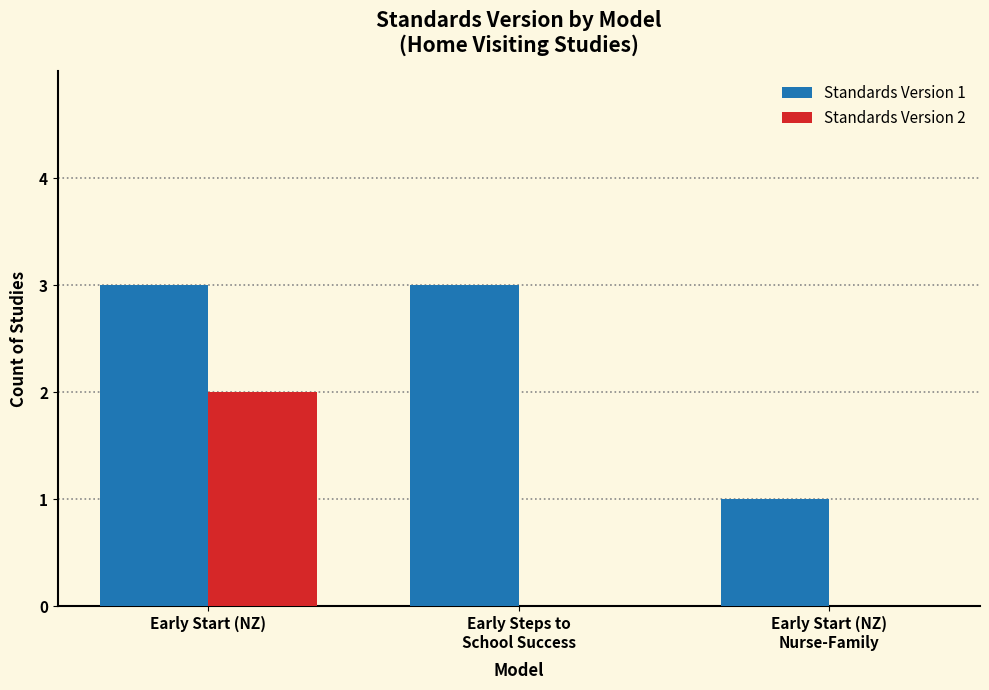

Reading left to right, what are all the values shown in this chart?

Standards Version 1: Early Start (NZ)=3	Early Steps to
School Success=3	Early Start (NZ)
Nurse-Family=1
Standards Version 2: Early Start (NZ)=2	Early Steps to
School Success=0	Early Start (NZ)
Nurse-Family=0